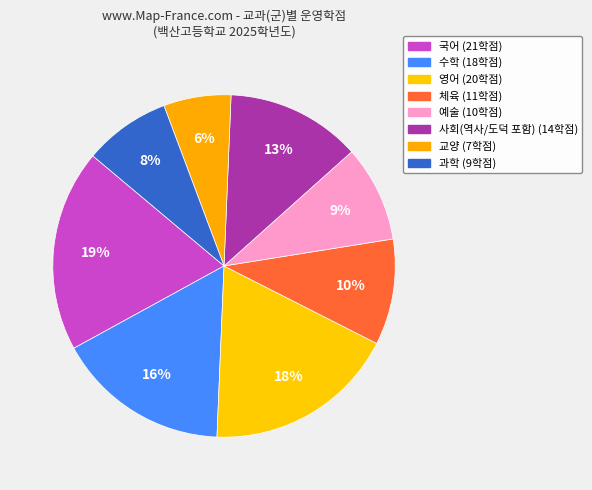

What is the largest slice in the pie chart?

국어